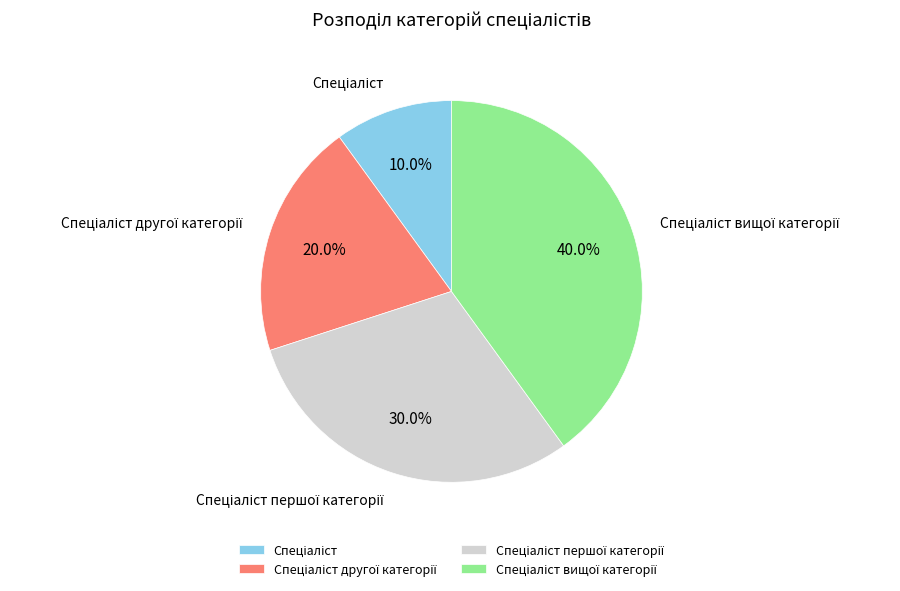

Is there a majority slice in this chart?

No